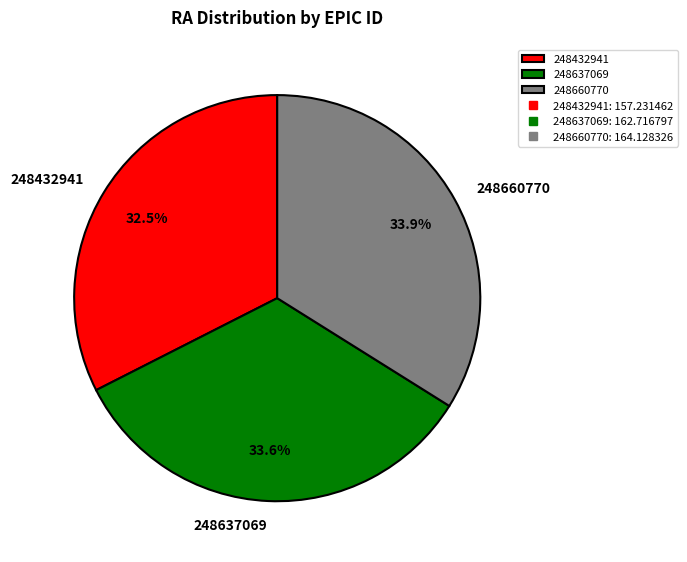

The 248432941 slice represents 38% of the pie. True or false?

False